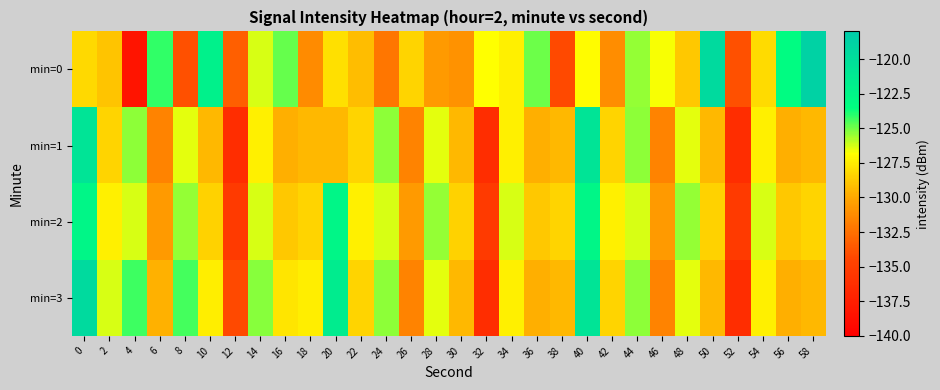

At which category is the sum across all series the highest?

40